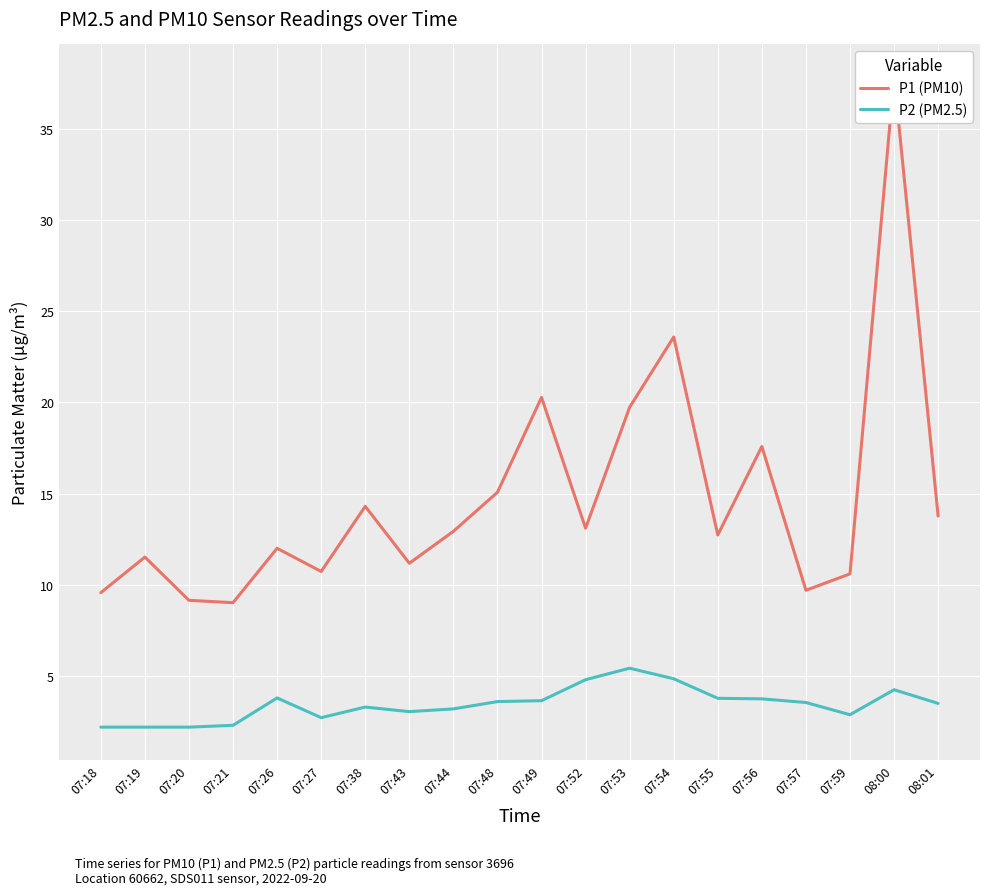

Which category has the highest value in the P2 (PM2.5) series?

07:53